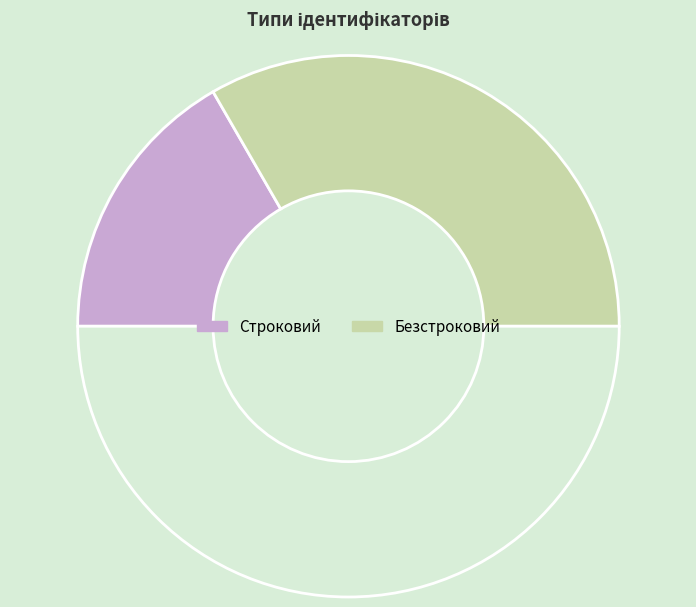

How many segments does this pie chart have?

3